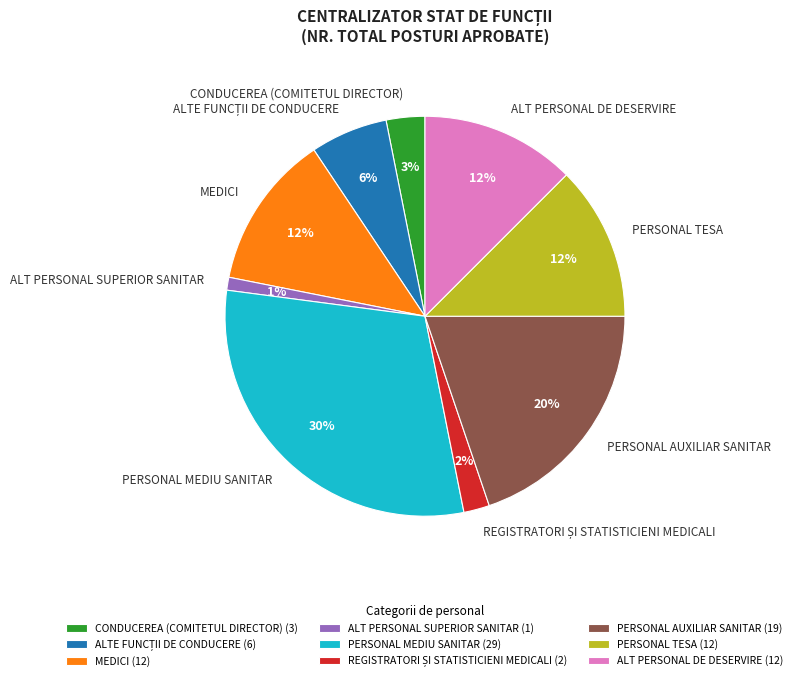

What is the largest slice in the pie chart?

PERSONAL MEDIU SANITAR